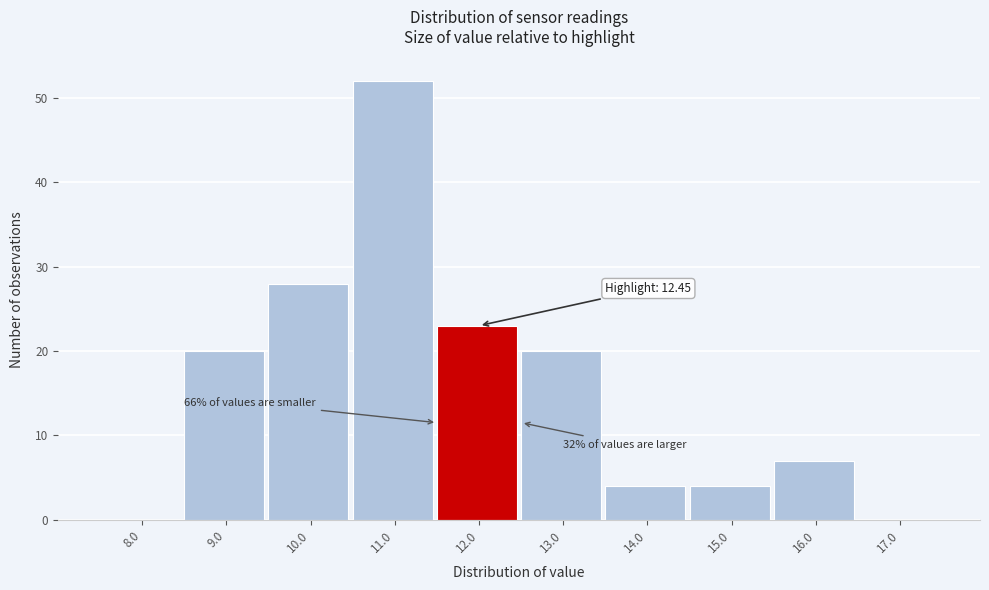

Reading left to right, transcribe all the data shown in this chart.

8.0=0	9.0=20	10.0=28	11.0=52	12.0=23	13.0=20	14.0=4	15.0=4	16.0=7	17.0=0